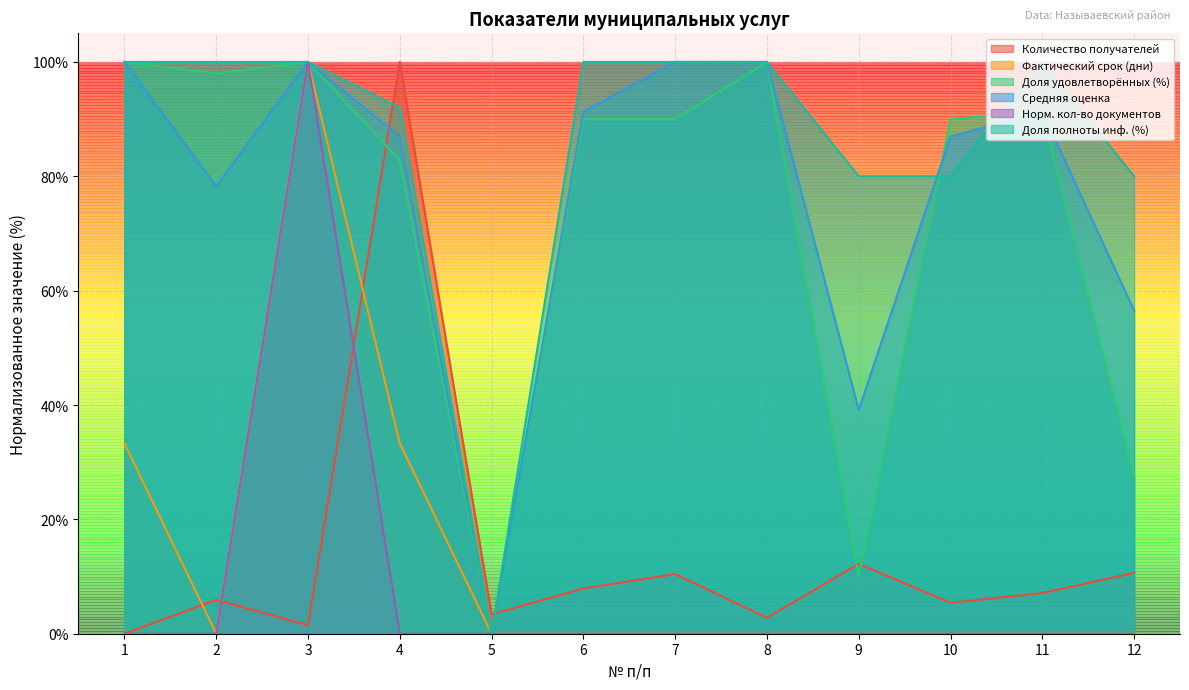

At which category is the sum across all series the highest?

3